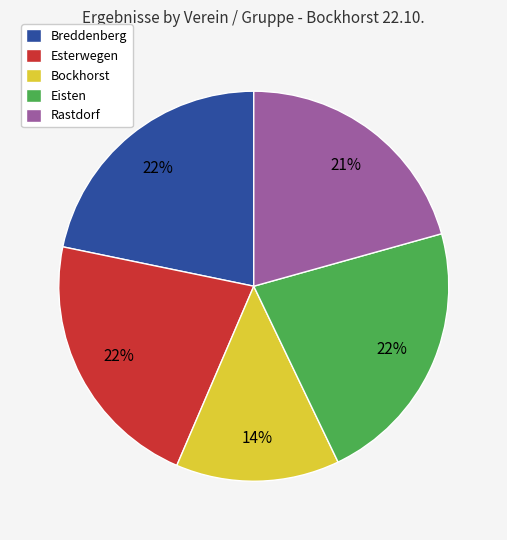

Combined, do Esterwegen and Eisten account for over 50%?

No